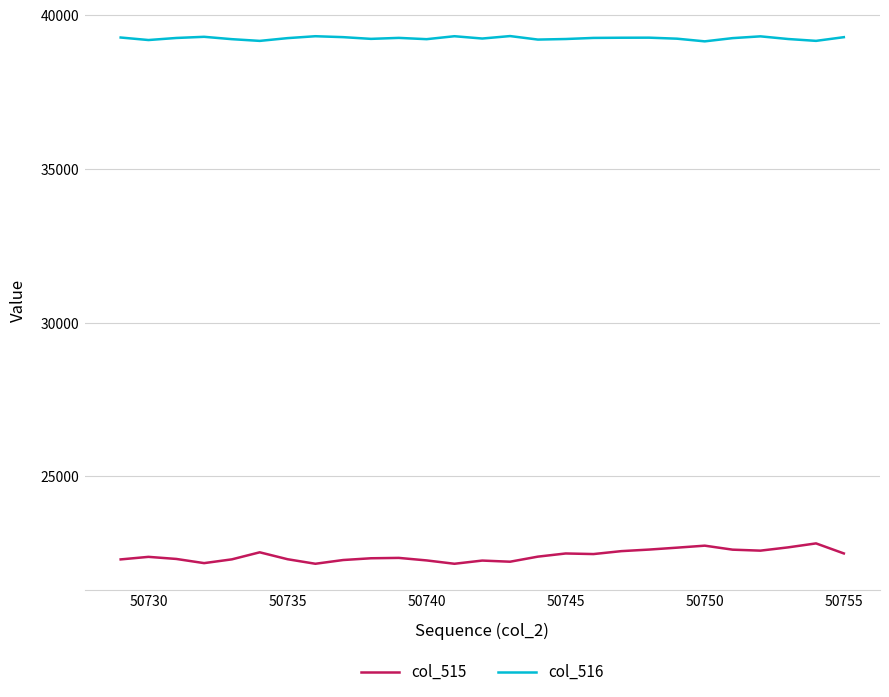

List the series in order of their peak value, highest first.

col_516, col_515